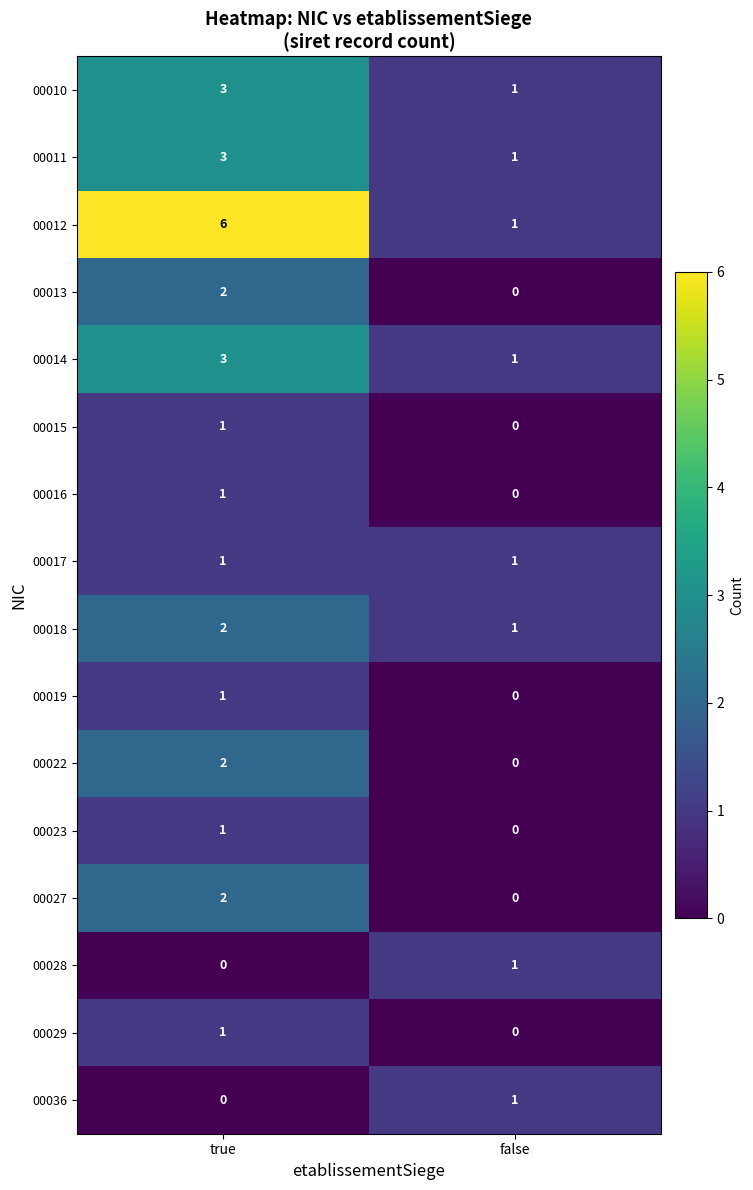

Which series has the largest total across all categories?

00012